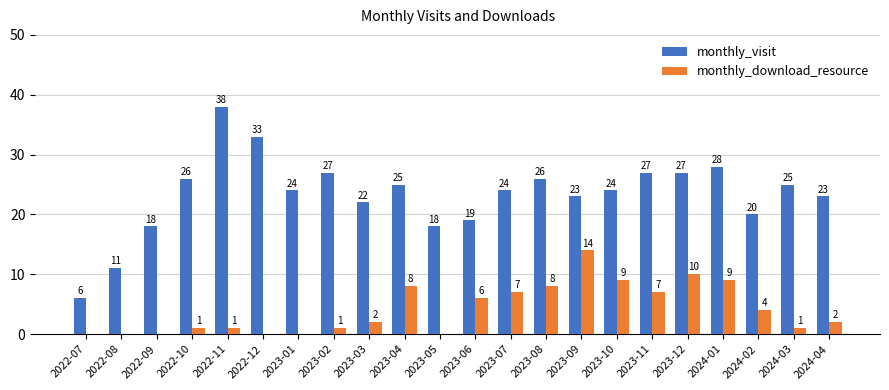

What is the total value across all series at 2022-10?

27